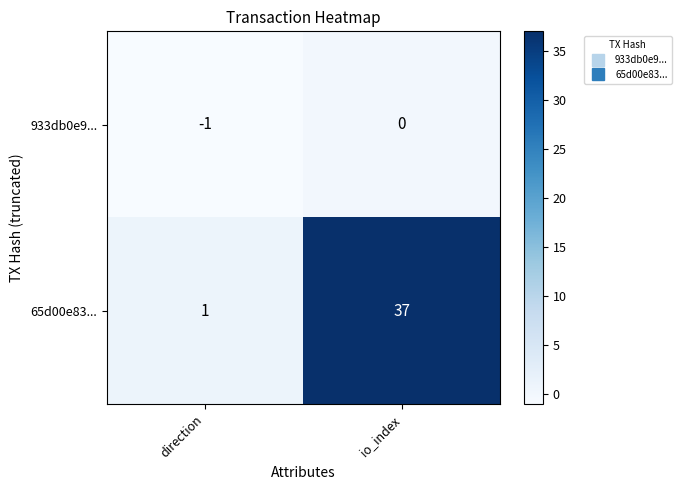

Which series changed the most between direction and io_index?

65d00e83...